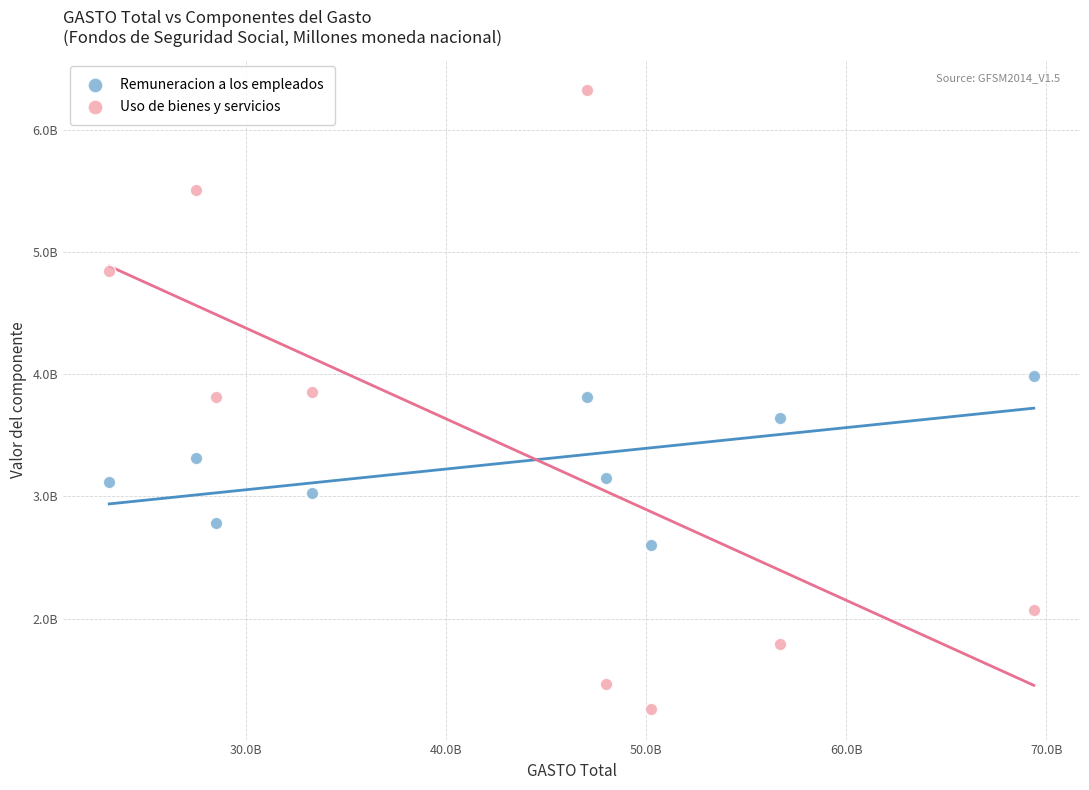

What are all the series names shown in the legend?

Remuneracion a los empleados, Uso de bienes y servicios